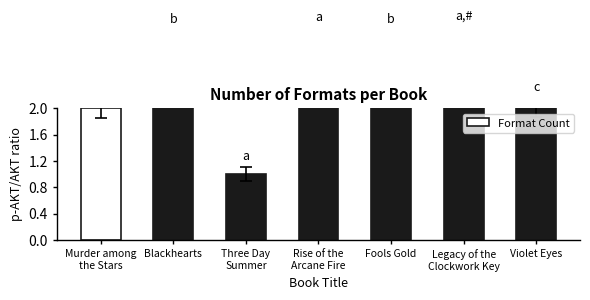

How many bars are there in total?

7